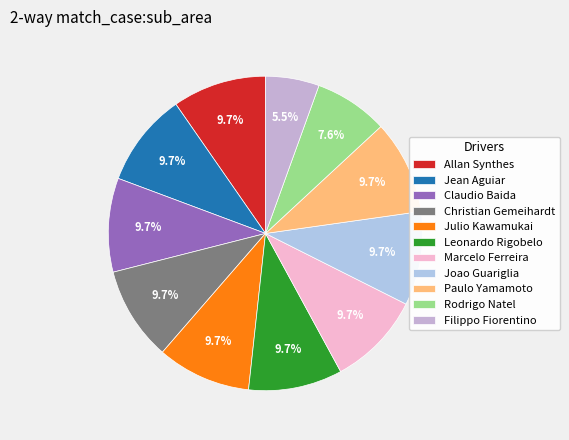

To the nearest percent, what is the combined percentage of Jean Aguiar and Rodrigo Natel?

17%